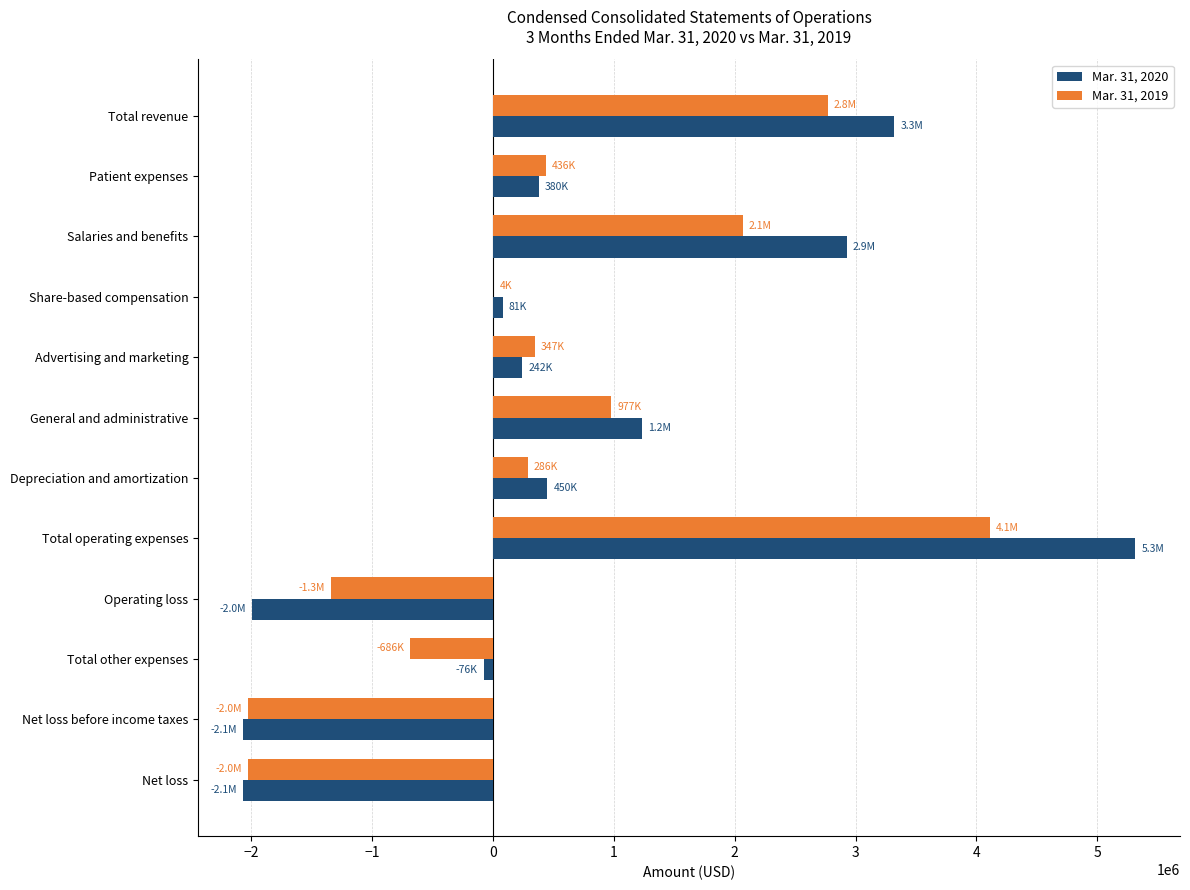

Is it true that Mar. 31, 2019 equals -533702 at Net loss before income taxes?

False